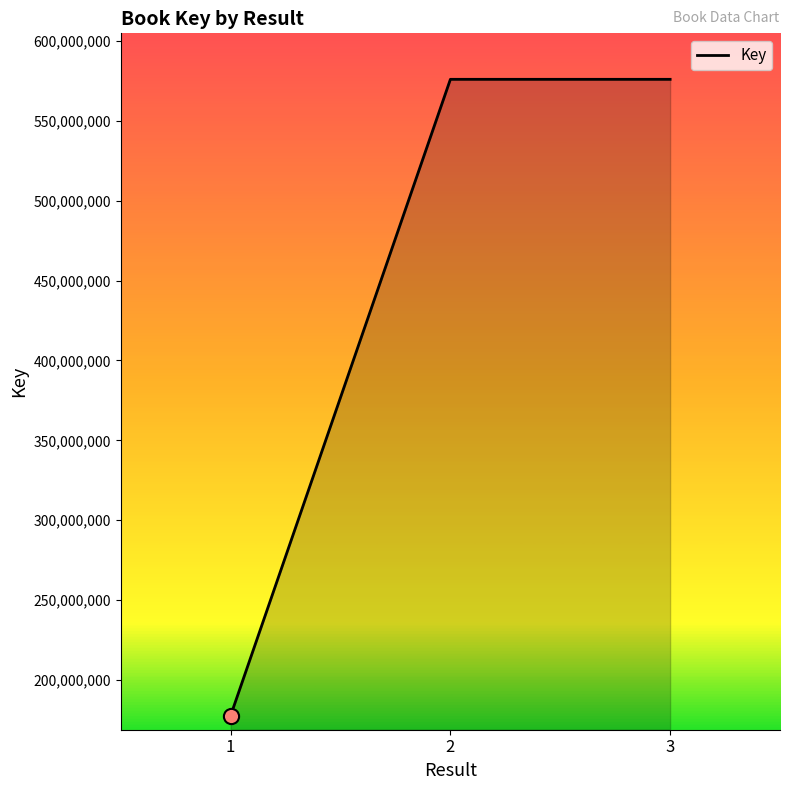

What is the change in value from 1 to 3?

+398459623